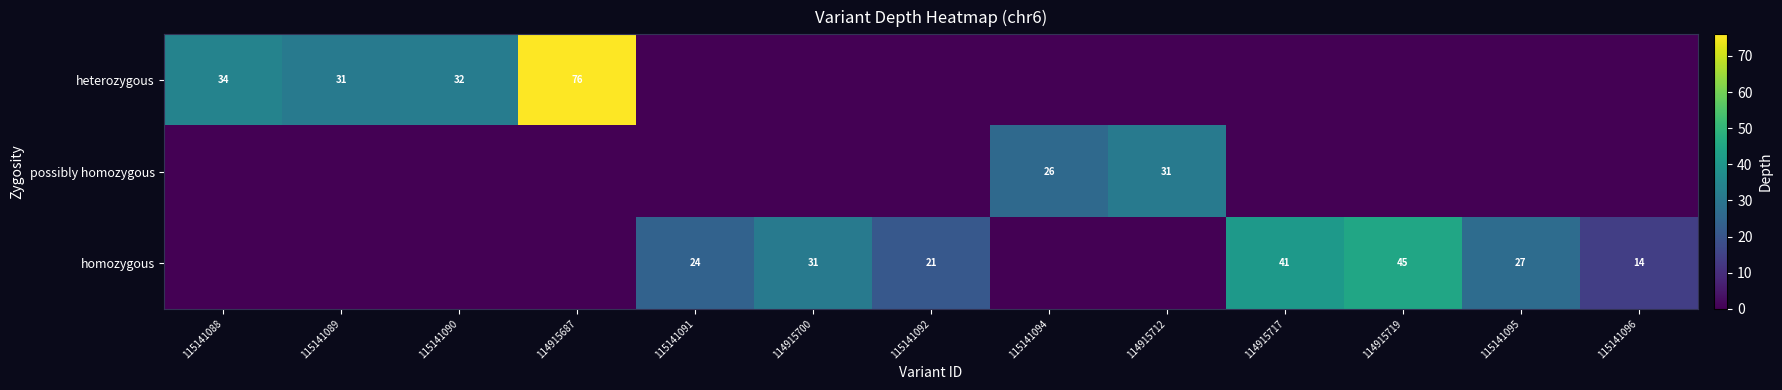

Is it true that homozygous equals 17 at 115141095?

False